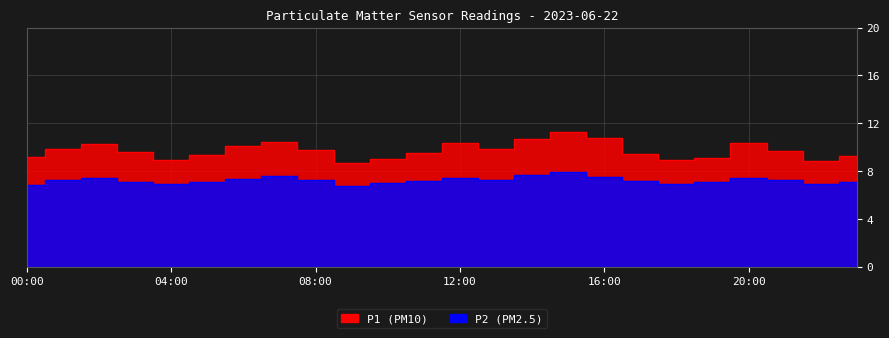

What is the spread (max minus min) of values at 08:00?

2.5